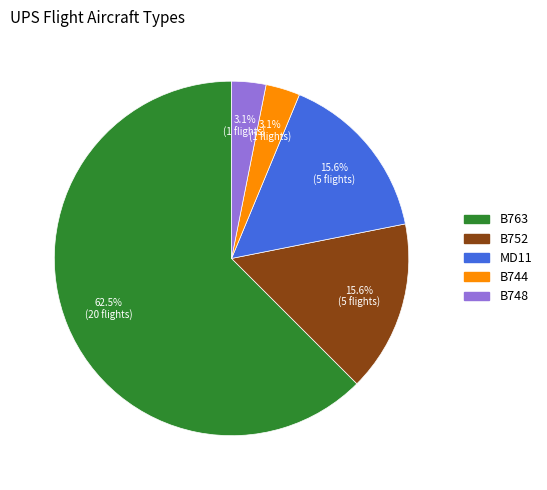

Is there a majority slice in this chart?

Yes